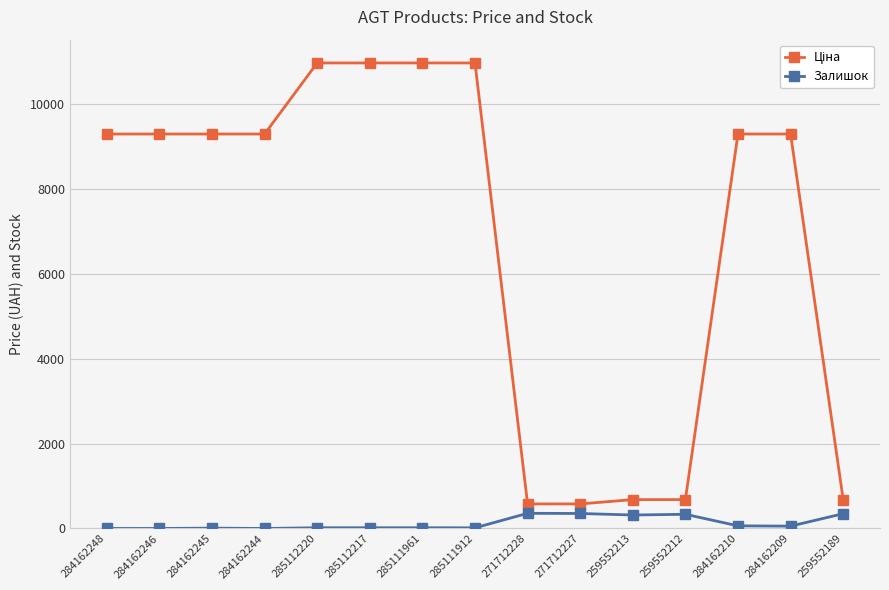

Is this an area chart (filled region under the line)?

No